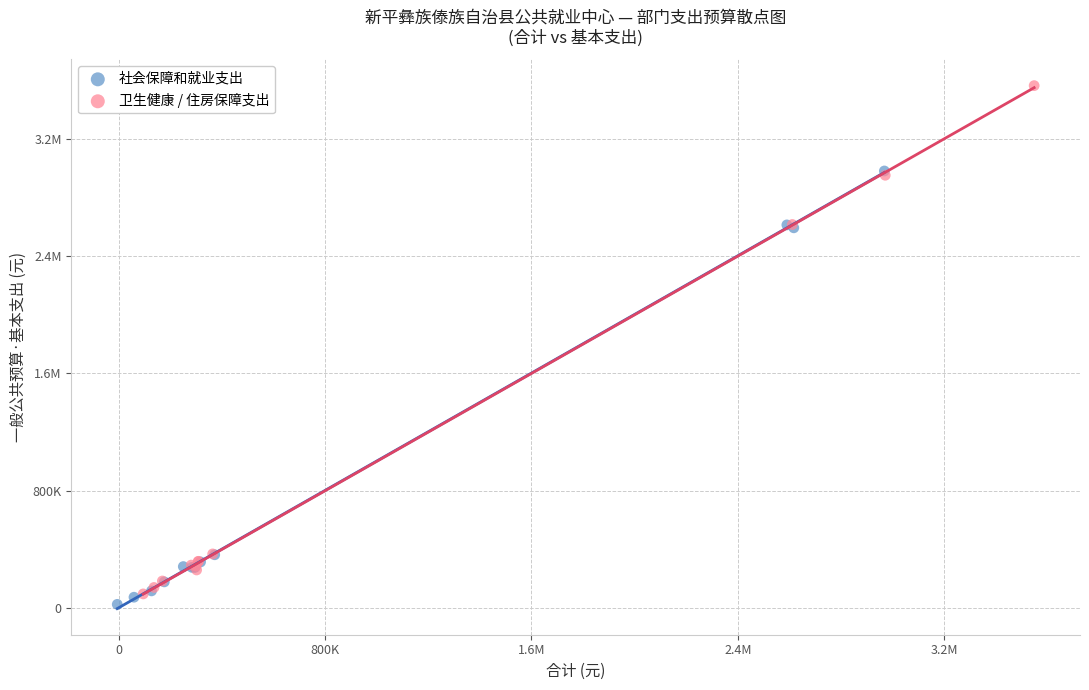

What are all the series names shown in the legend?

社会保障和就业支出, 卫生健康 / 住房保障支出